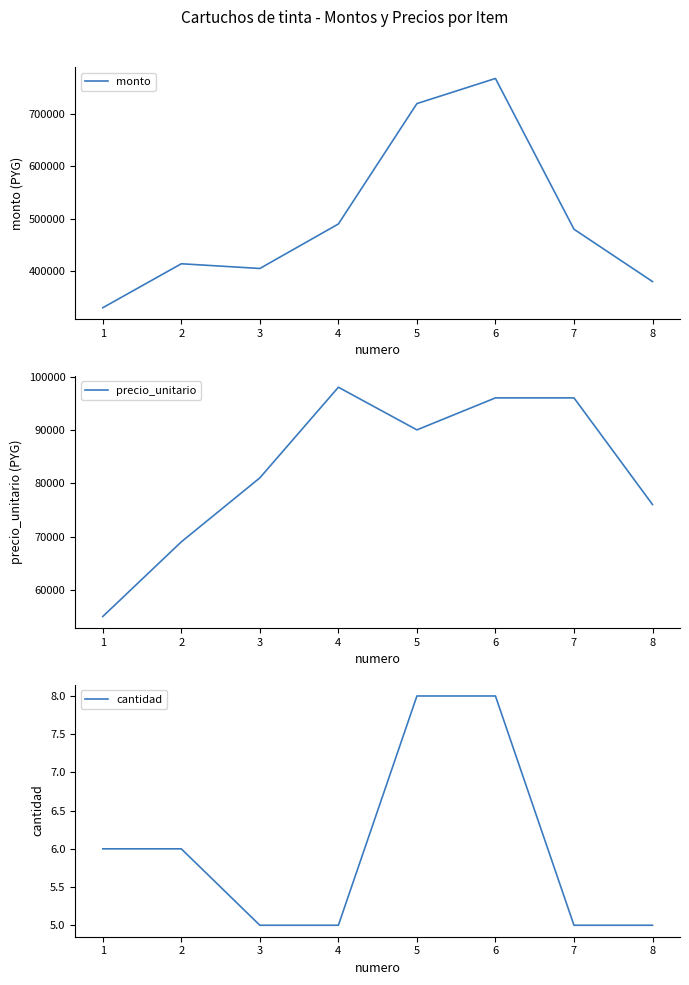

Reading right to left, transcribe all the data shown in this chart.

monto: 380000	480000	768000	720000	490000	405000	414000	330000
precio_unitario: 76000	96000	96000	90000	98000	81000	69000	55000
cantidad: 5	5	8	8	5	5	6	6